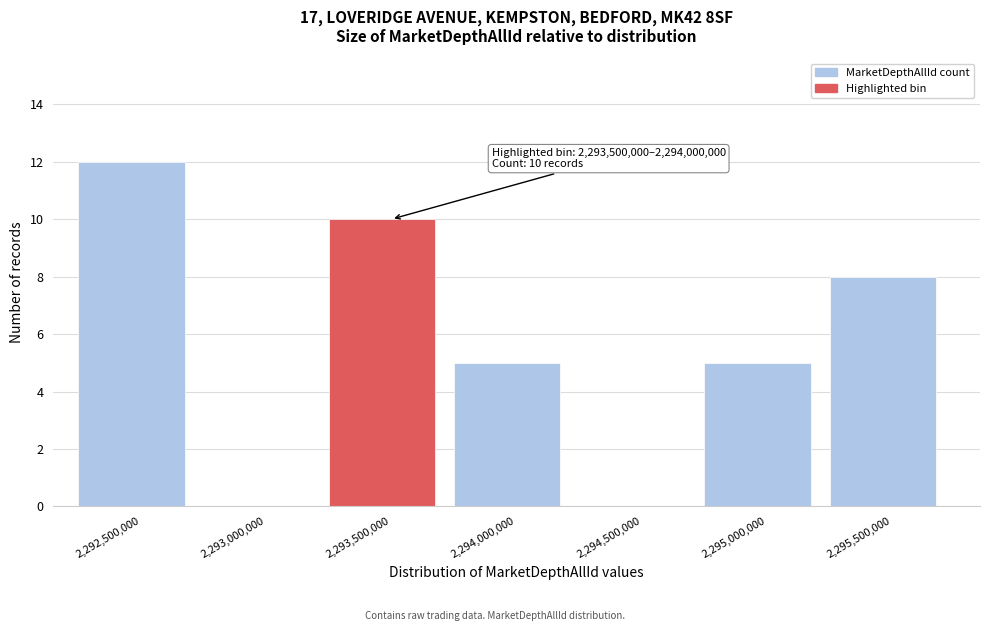

Reading left to right, list all the values displayed in this chart.

2,292,500,000=12	2,293,000,000=0	2,293,500,000=10	2,294,000,000=5	2,294,500,000=0	2,295,000,000=5	2,295,500,000=8